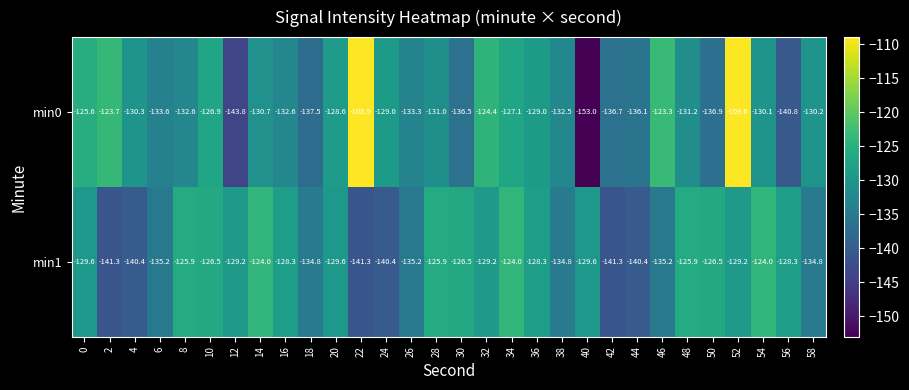

What is the maximum value shown in the chart?

-108.9